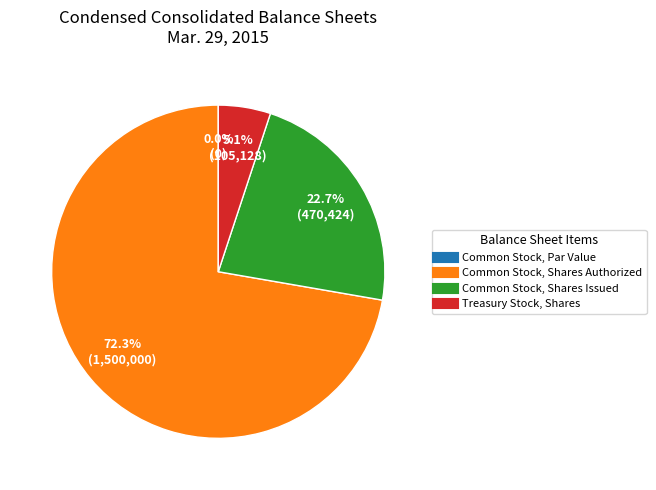

How much of the chart is everything except Treasury Stock, Shares?

94.9%